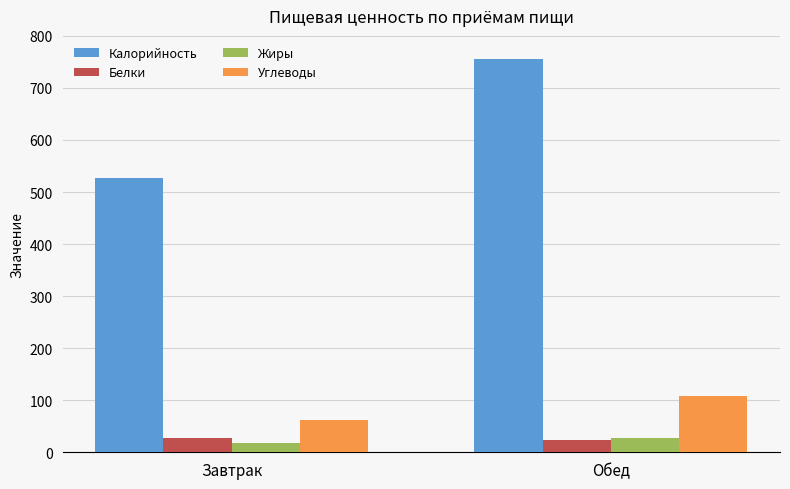

What is the sum of the Жиры values at Обед and Завтрак?

45.1